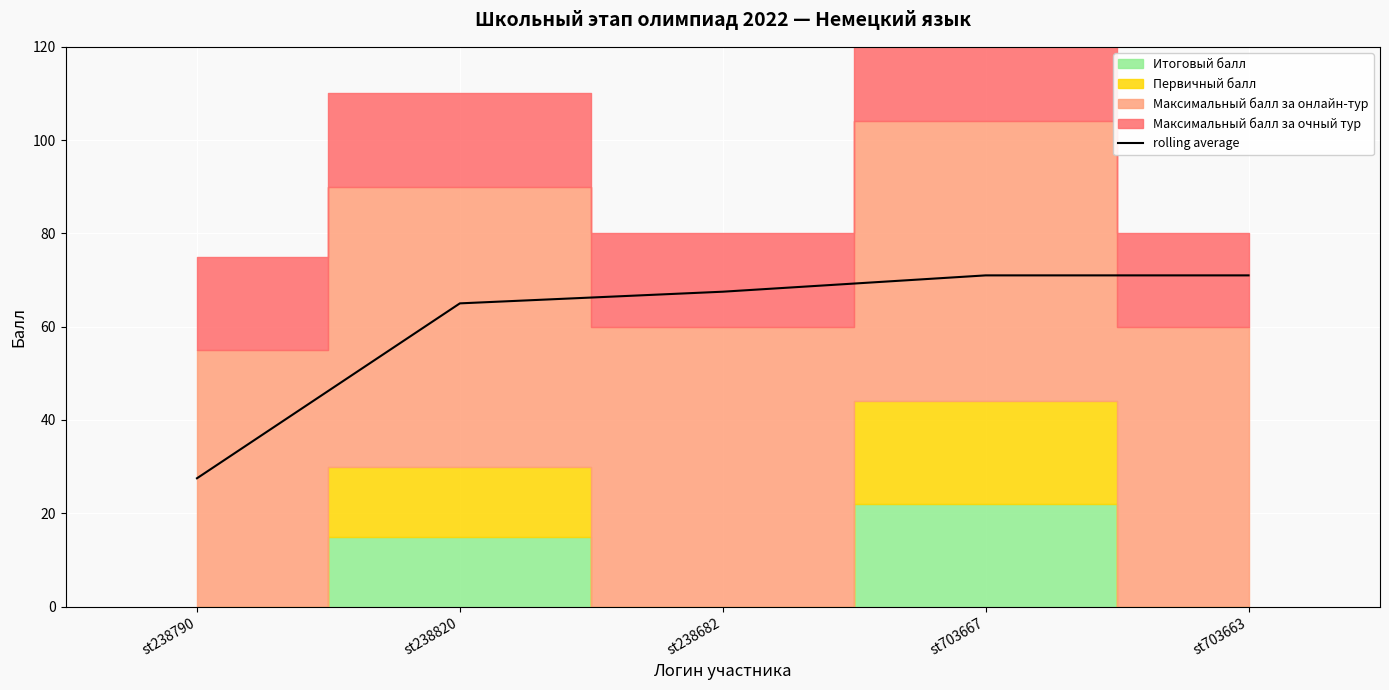

List the labels in order of value, smallest first.

st238790, st238820, st238682, st703667, st703663